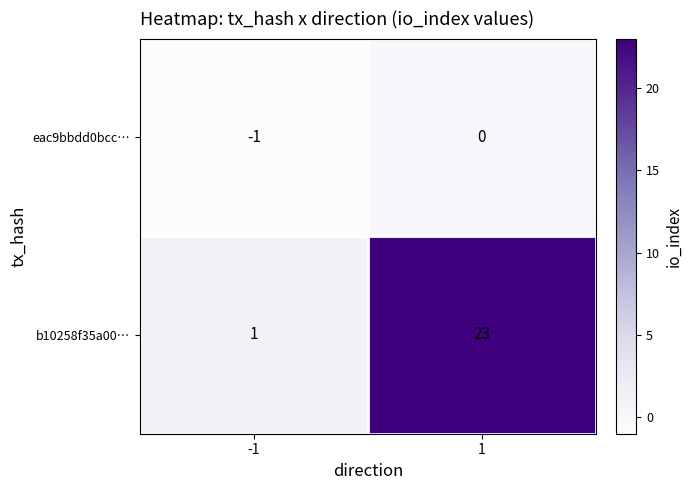

The b10258f35a00… series shows 23 at 1. True or false?

True